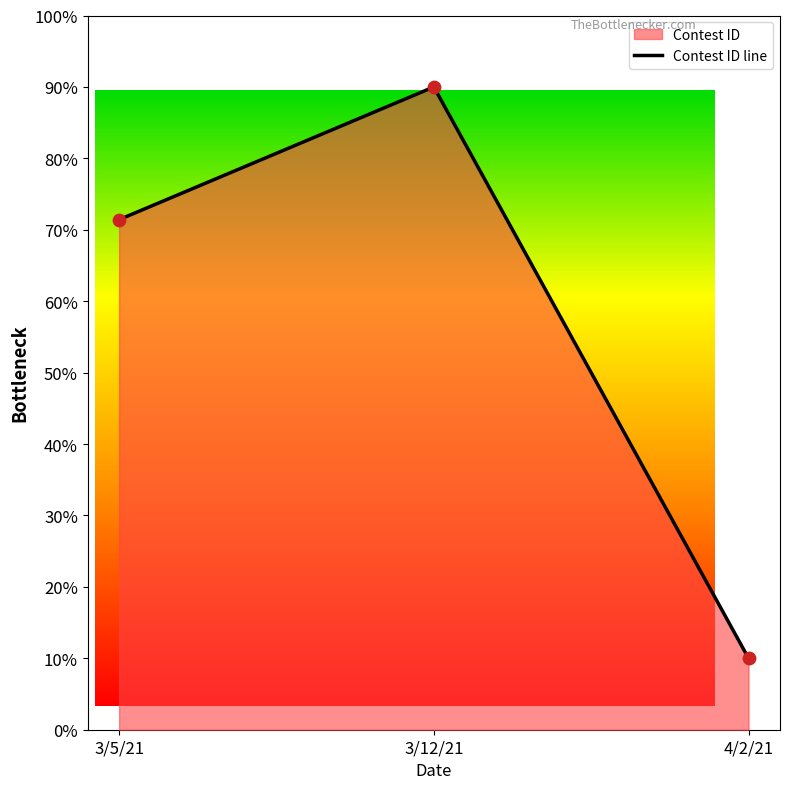

Which has a higher value, 3/12/21 or 3/5/21?

3/12/21